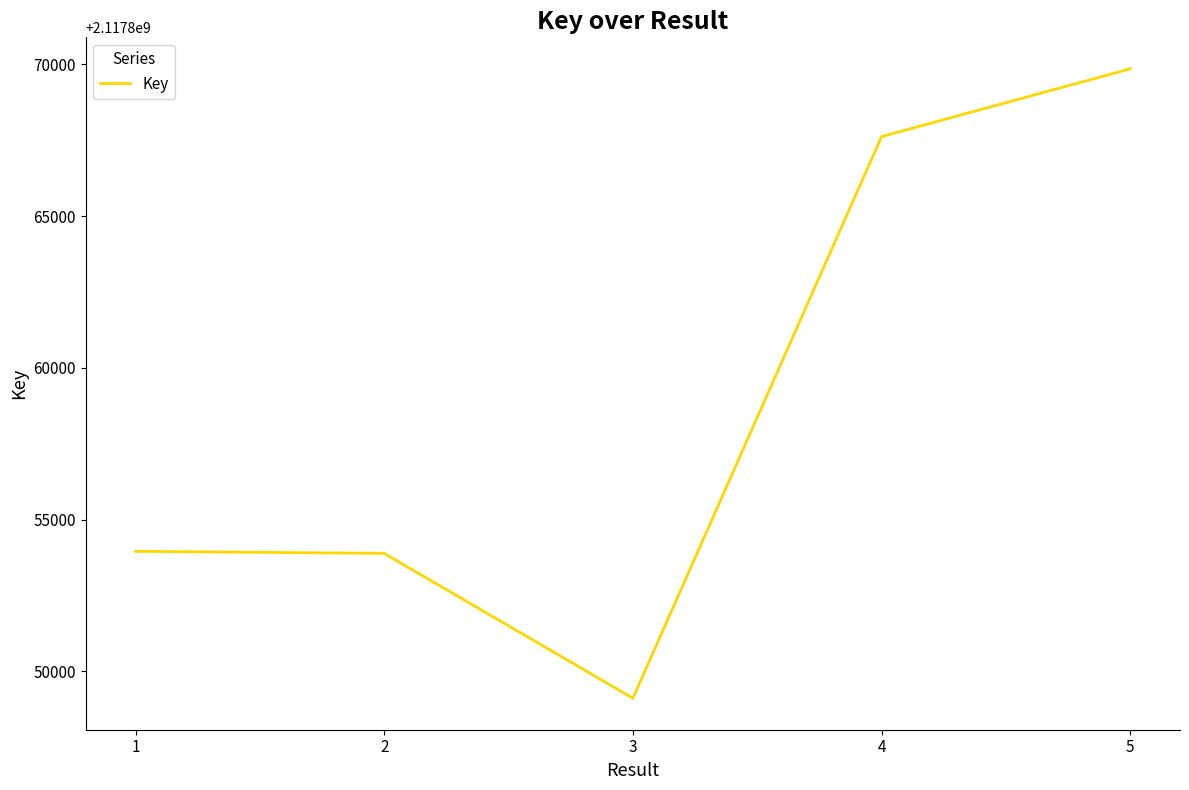

What is the minimum value shown in the chart?

2117849118